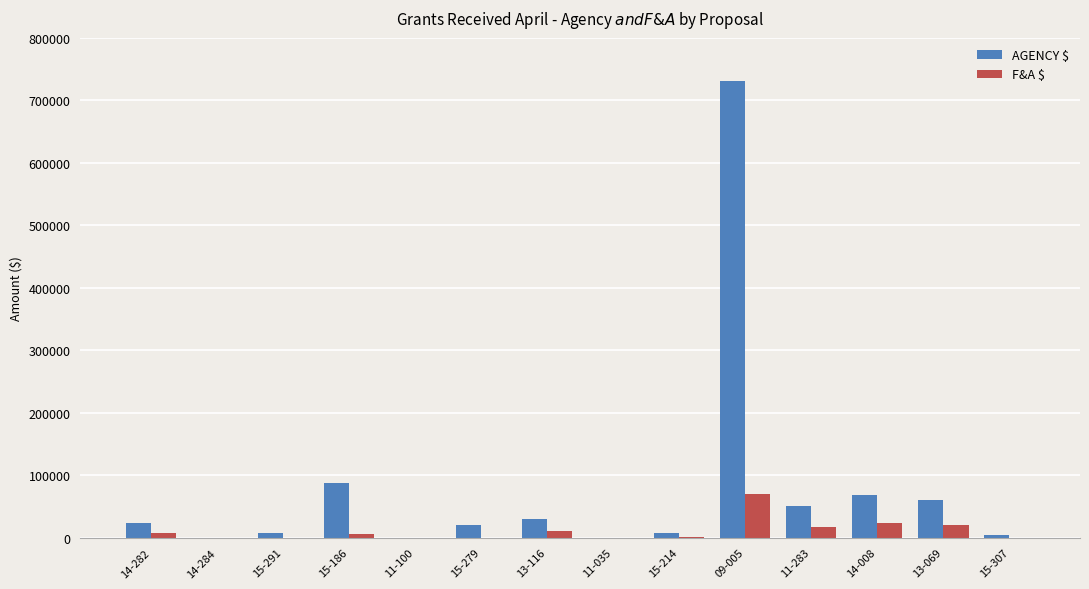

Which label corresponds to the largest value in the chart?

09-005